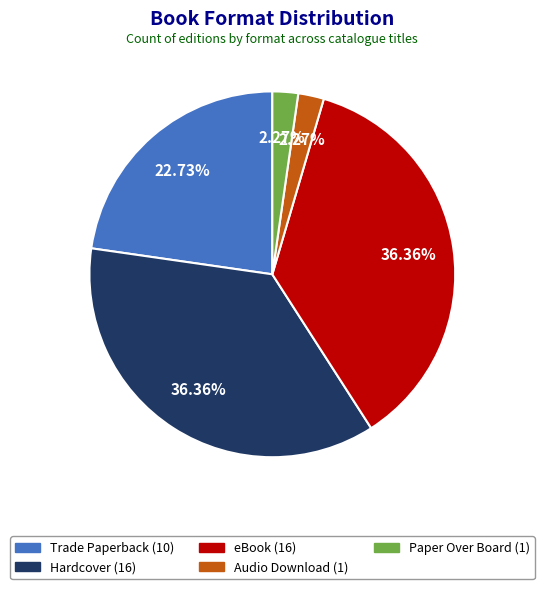

Is the sum of Trade Paperback and eBook greater than half?

Yes